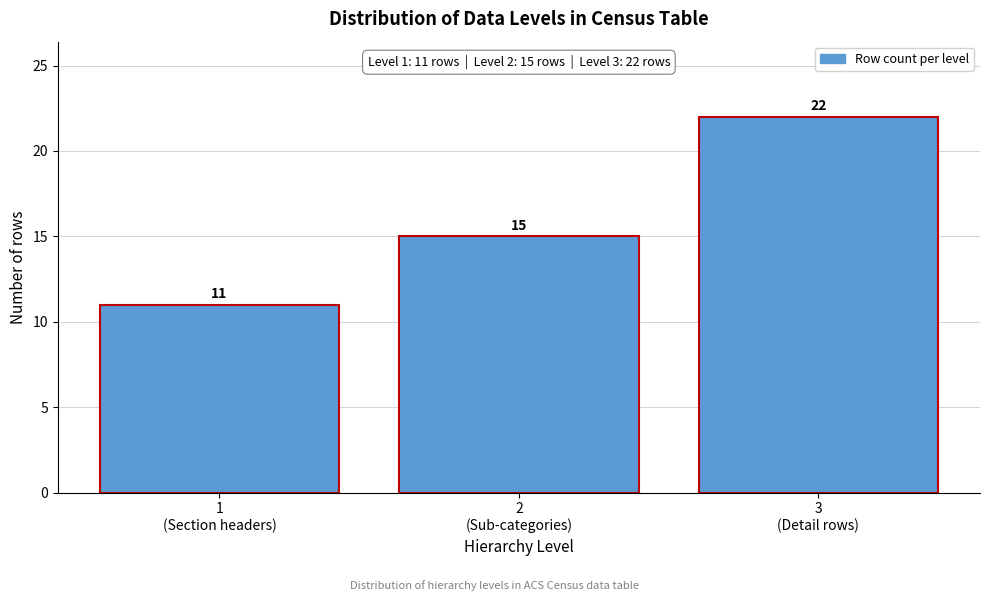

Reading left to right, list all the values displayed in this chart.

11	15	22